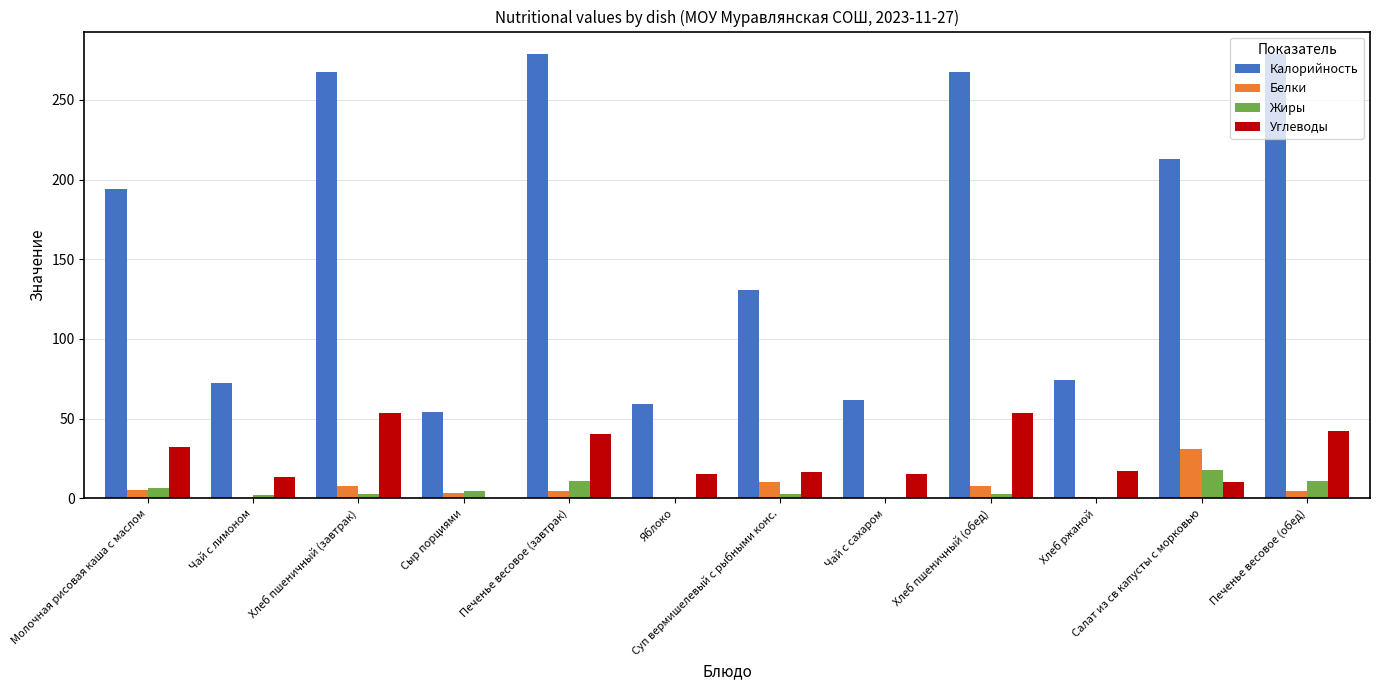

Are the bars horizontal?

No